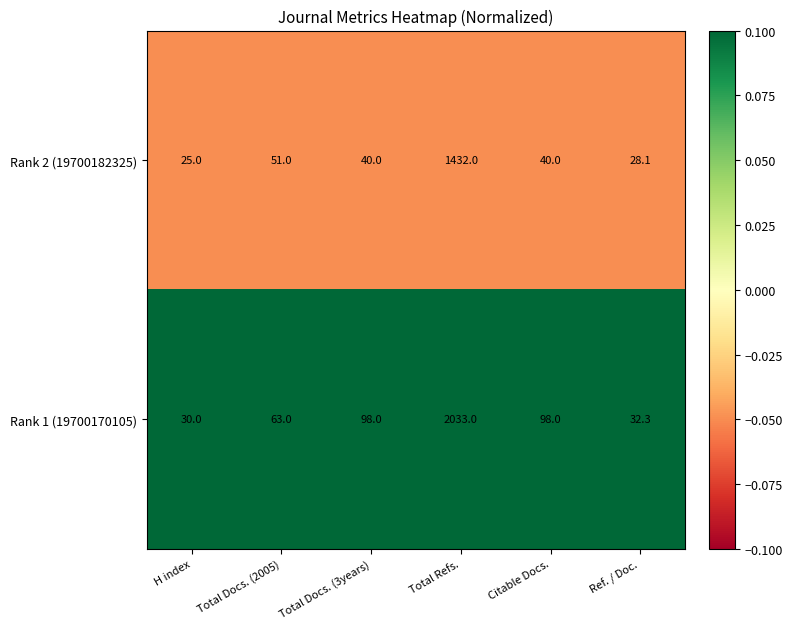

The value of Rank 1 (19700170105) at H index is 30.0. True or false?

True